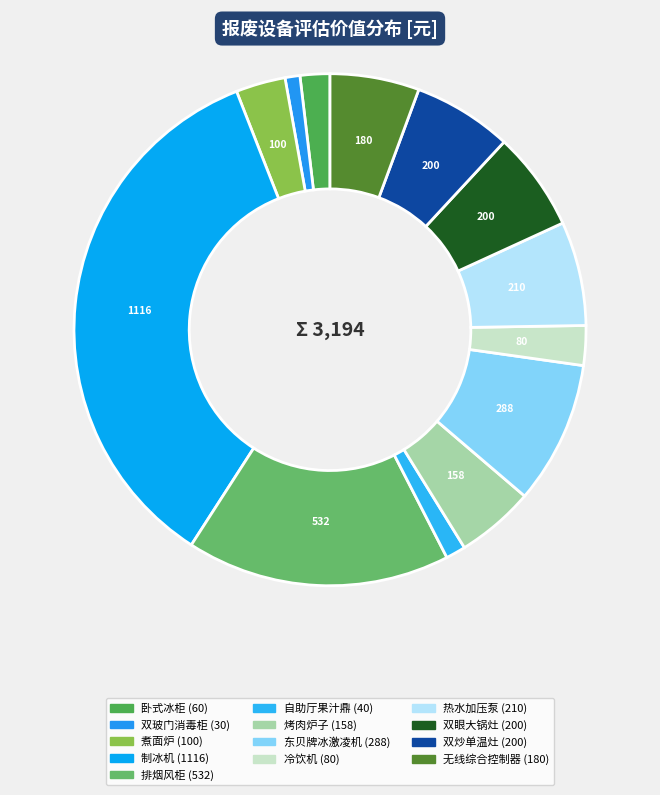

Which category has the smallest portion of the pie?

双玻门消毒柜